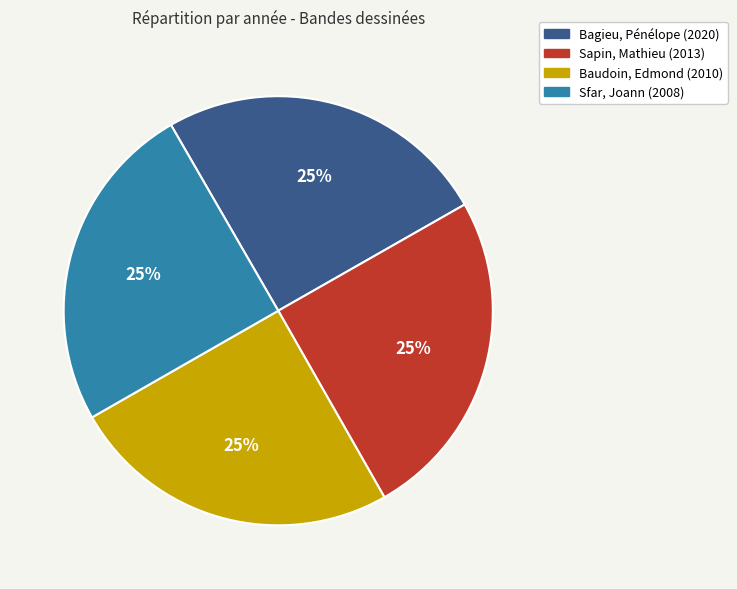

True or false: Sfar, Joann accounts for 25% of the total.

True